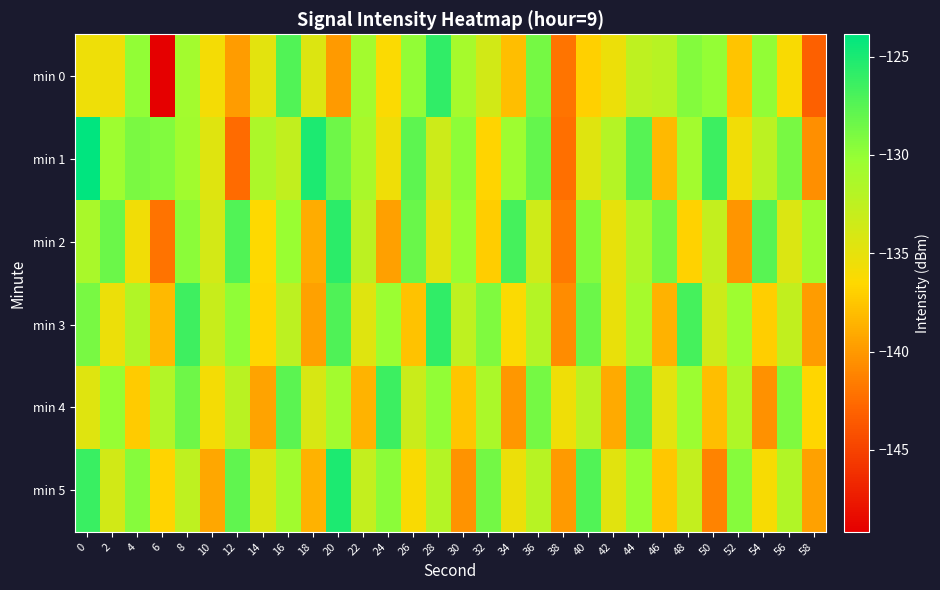

Which series has the widest spread of values?

min 0